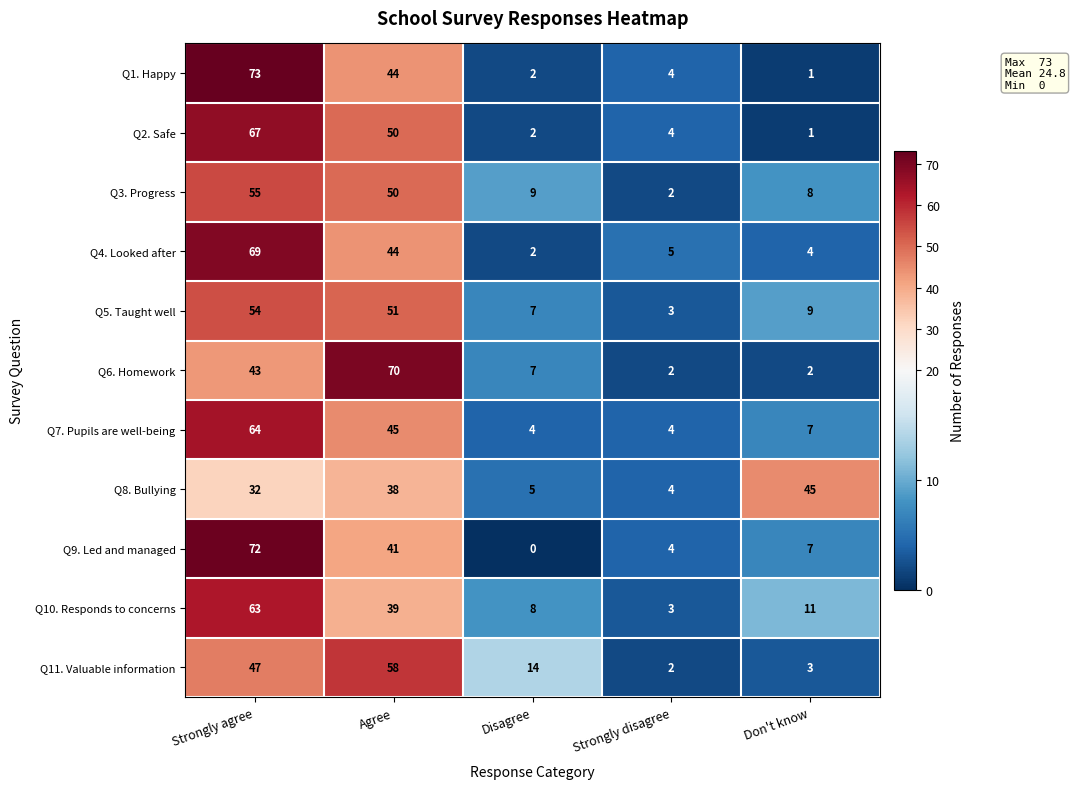

What is the spread (max minus min) of values at Don't know?

44